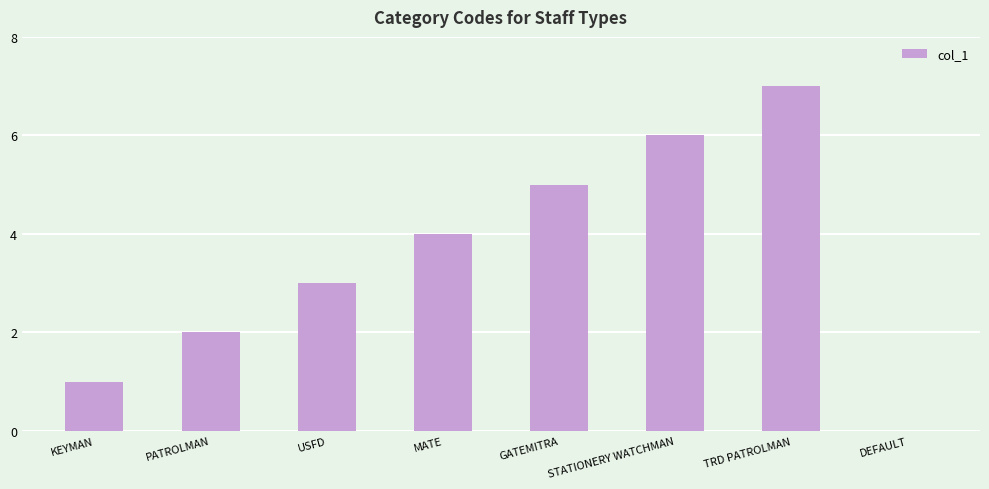

What is the greatest value displayed?

7